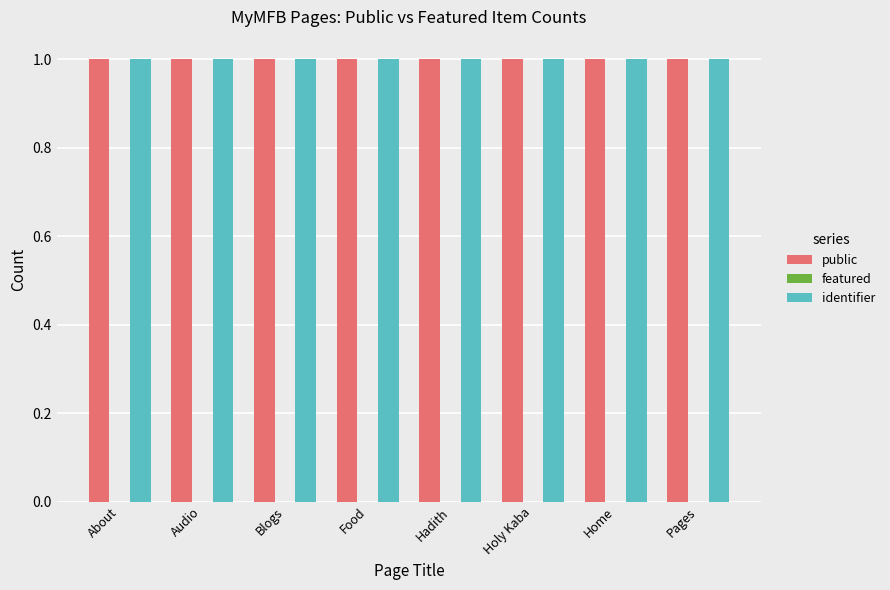

What are all the series names shown in the legend?

public, featured, identifier